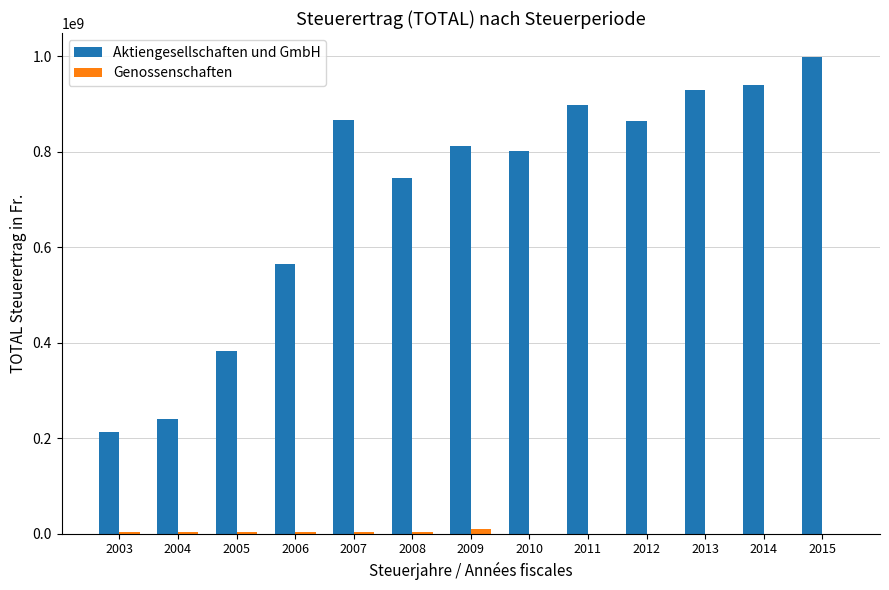

Are the bars grouped side by side (vs. stacked)?

Yes